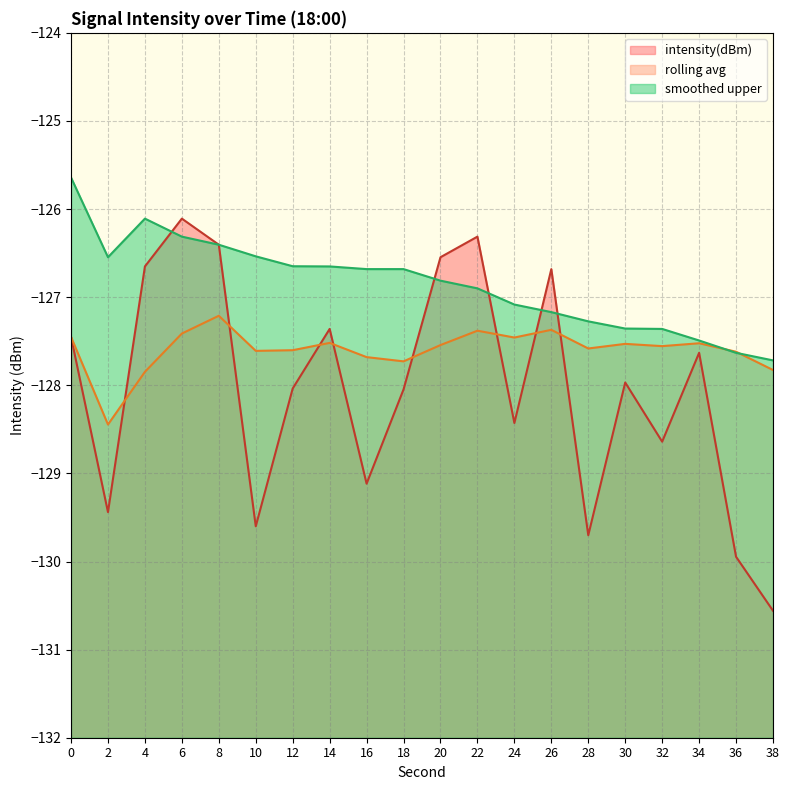

At which category does intensity(dBm) reach its first local peak?

6